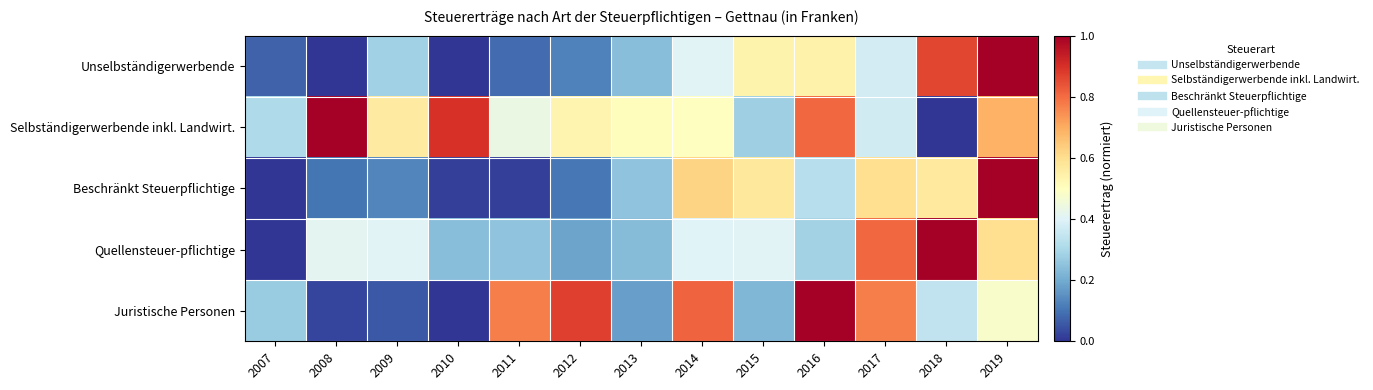

Which series has the largest range (max minus min)?

Unselbständigerwerbende